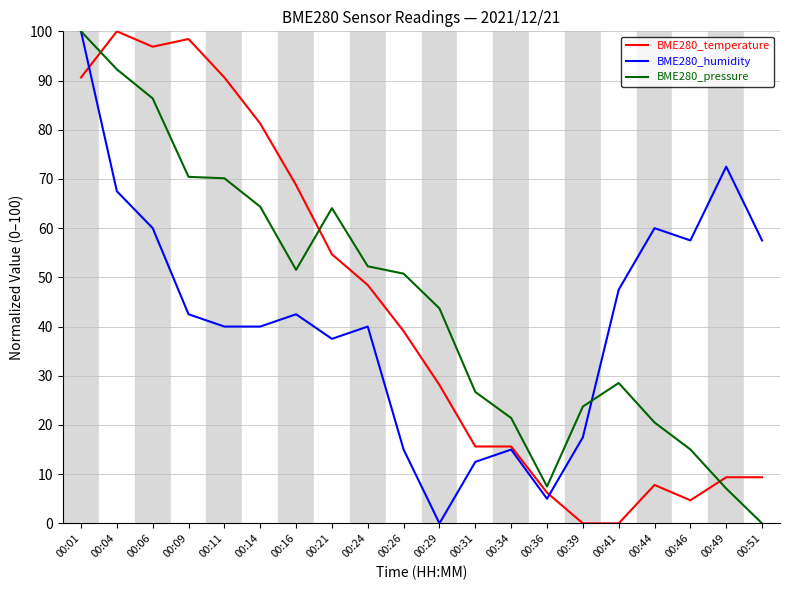

At which category is the sum across all series the highest?

00:01